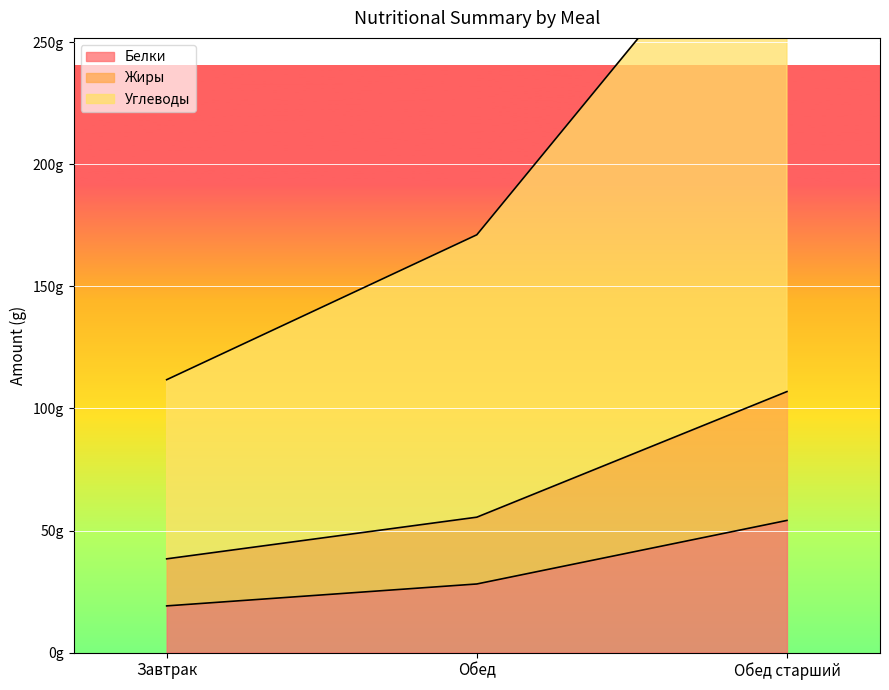

Reading left to right, extract all data points from this chart.

Белки: Завтрак=19.1	Обед=28.1	Обед старший=54.1
Жиры: Завтрак=38.4	Обед=55.5	Обед старший=106.9
Углеводы: Завтрак=111.8	Обед=171.2	Обед старший=325.9